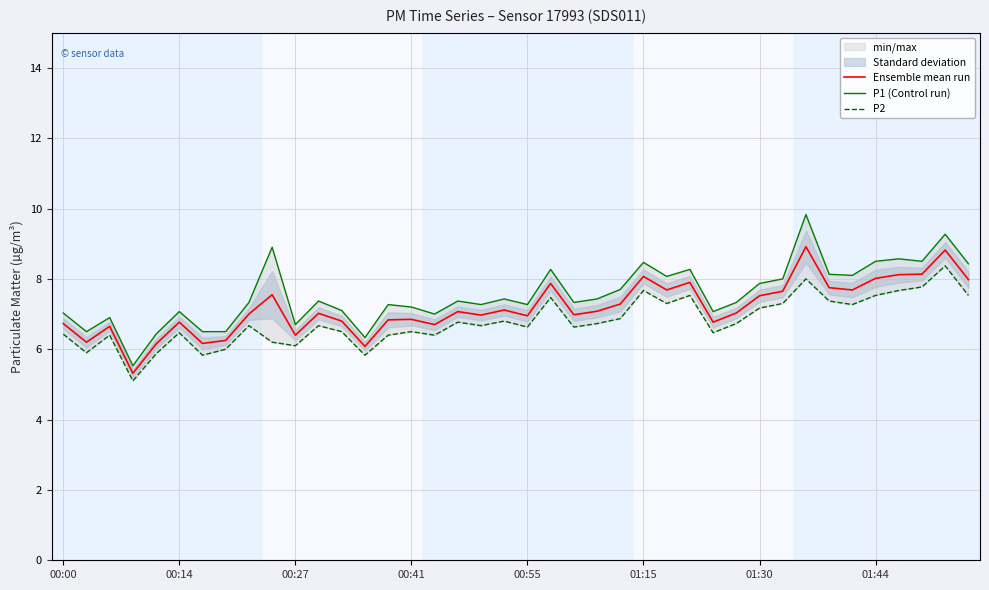

True or false: Ensemble mean run has a value of 10.7 at 01:30.

False